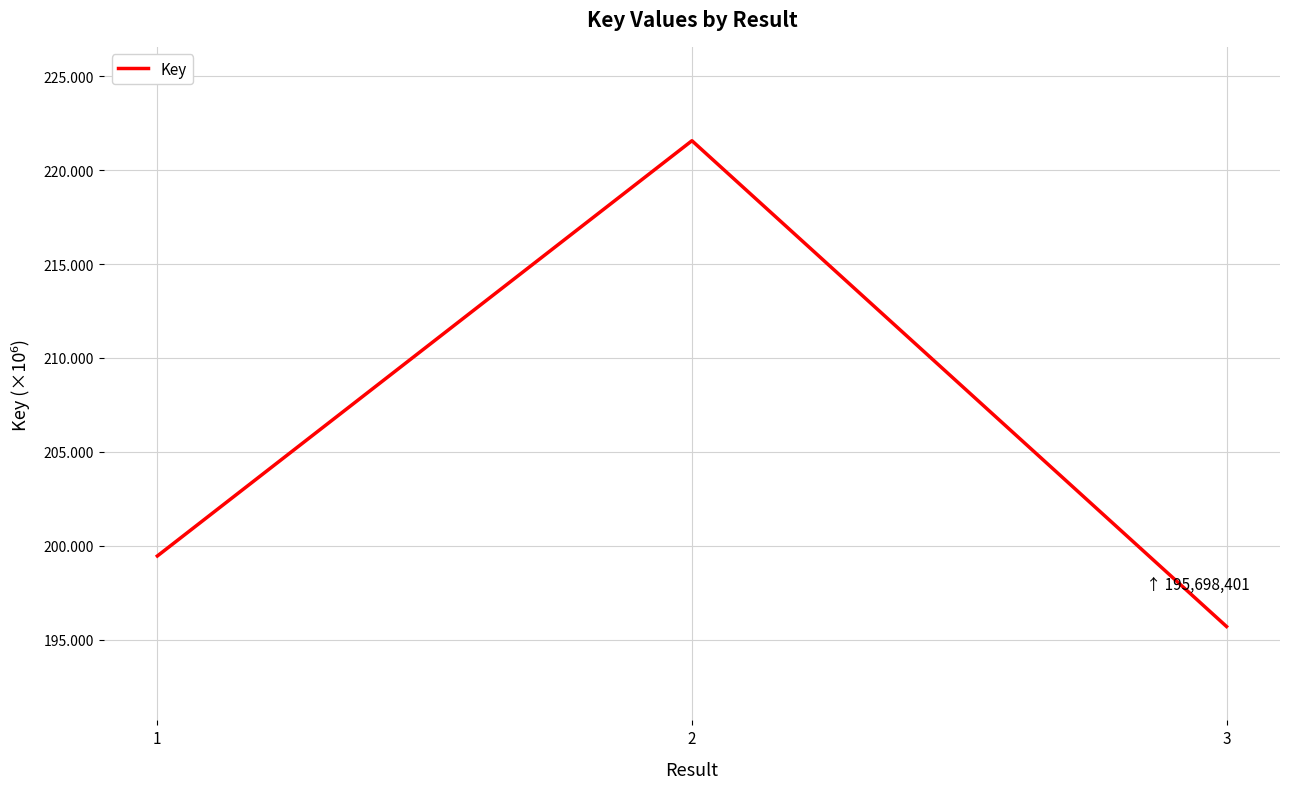

Between 2 and 3, which is larger?

2